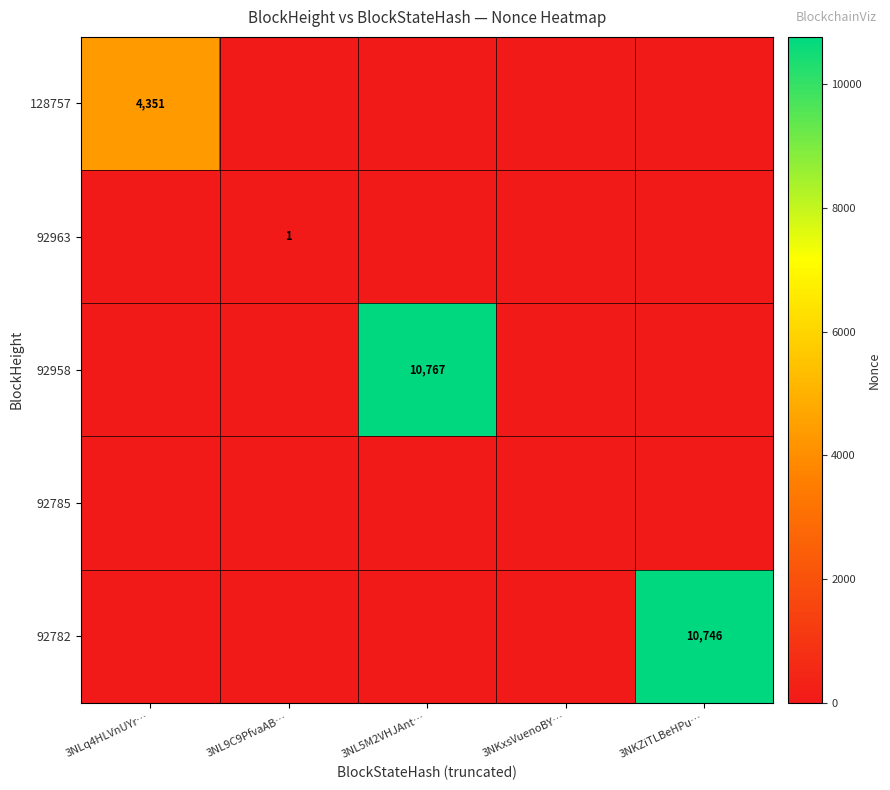

Count the number of categories in the chart.

5